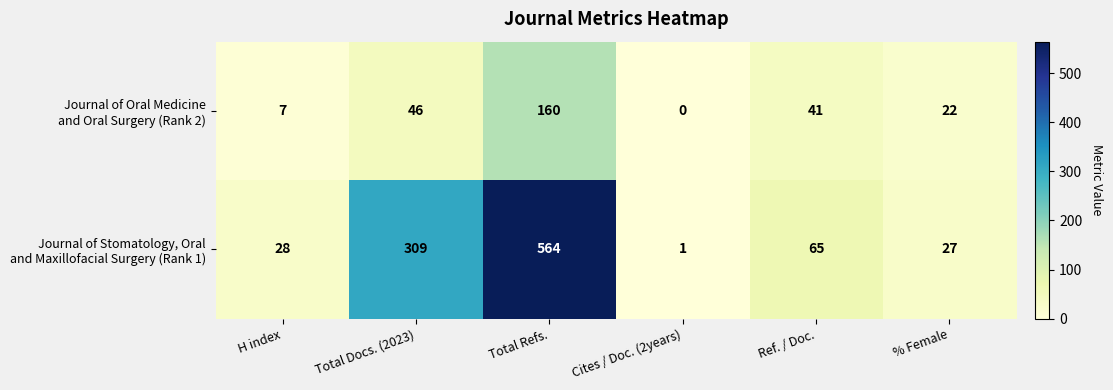

At which category is the sum across all series the highest?

Total Refs.